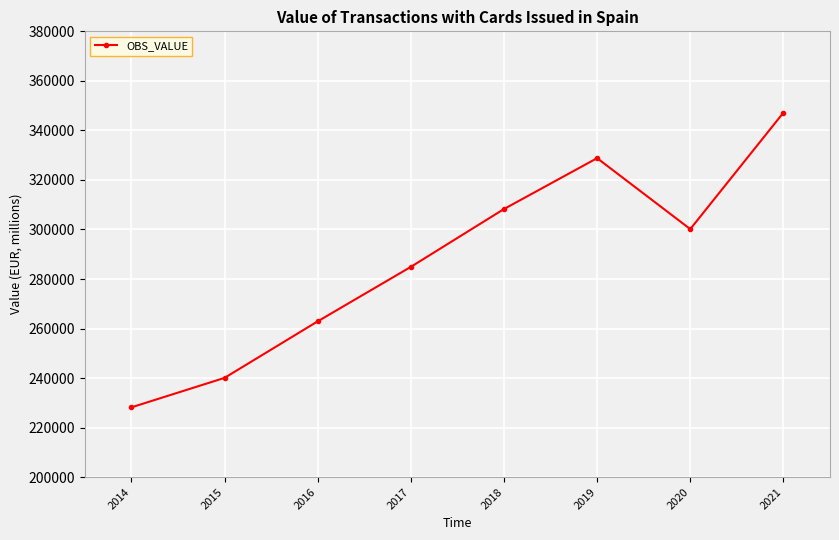

How many lines are shown in the chart?

1